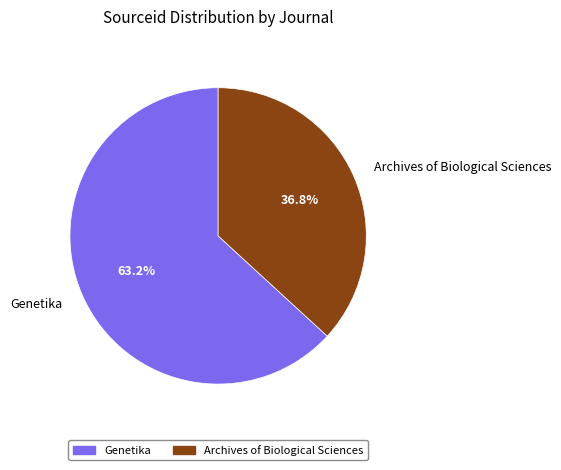

Approximately how many times larger is the value at Genetika compared to Archives of Biological Sciences?

1.7